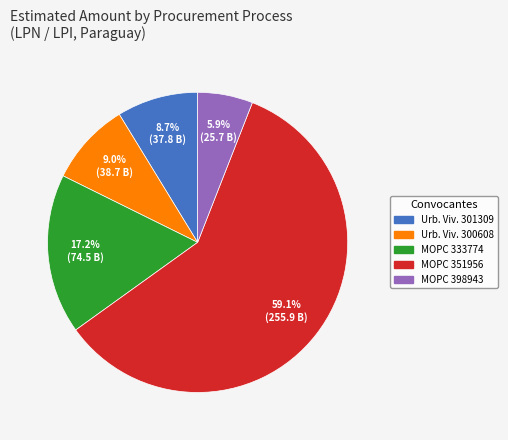

Is there a majority slice in this chart?

Yes